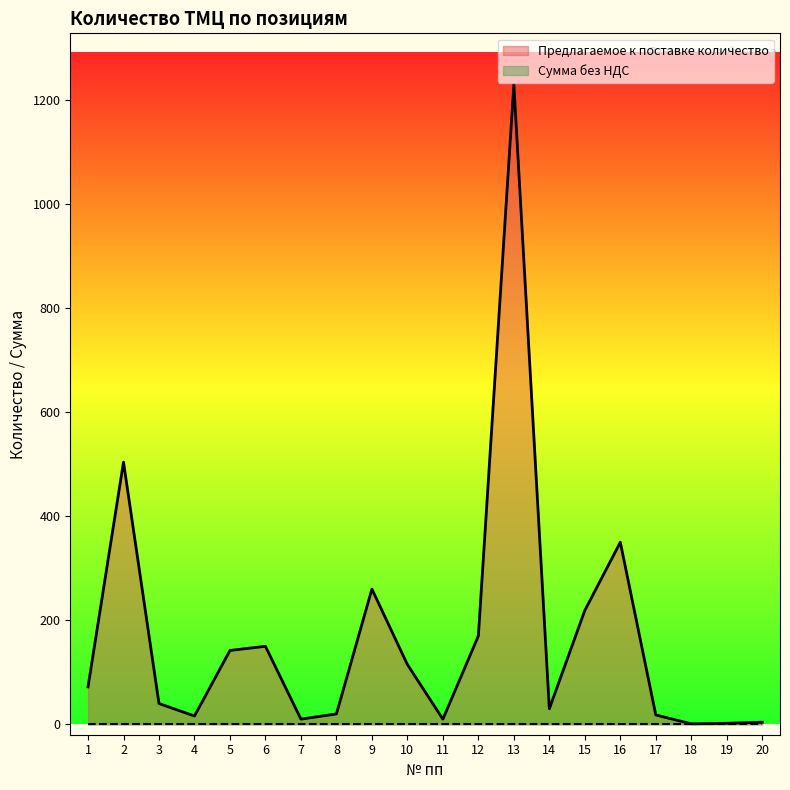

How many values are below 72?

10